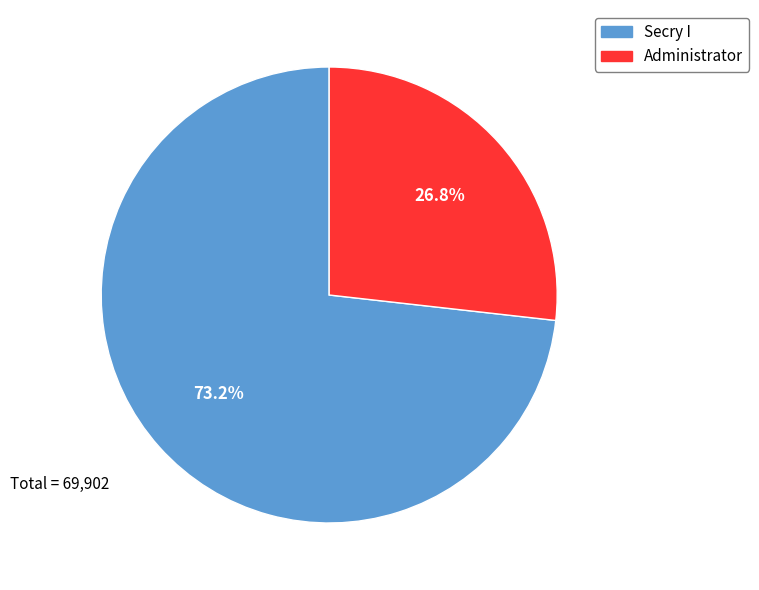

What is the ratio of the value at Administrator to the value at Secry I?

0.4